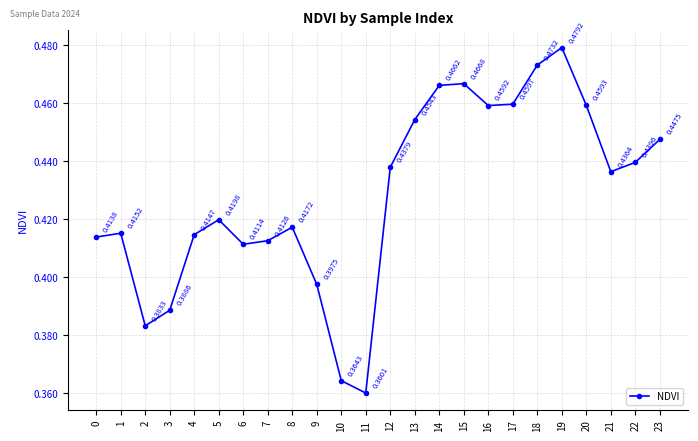

What is the sum of all values?

10.3